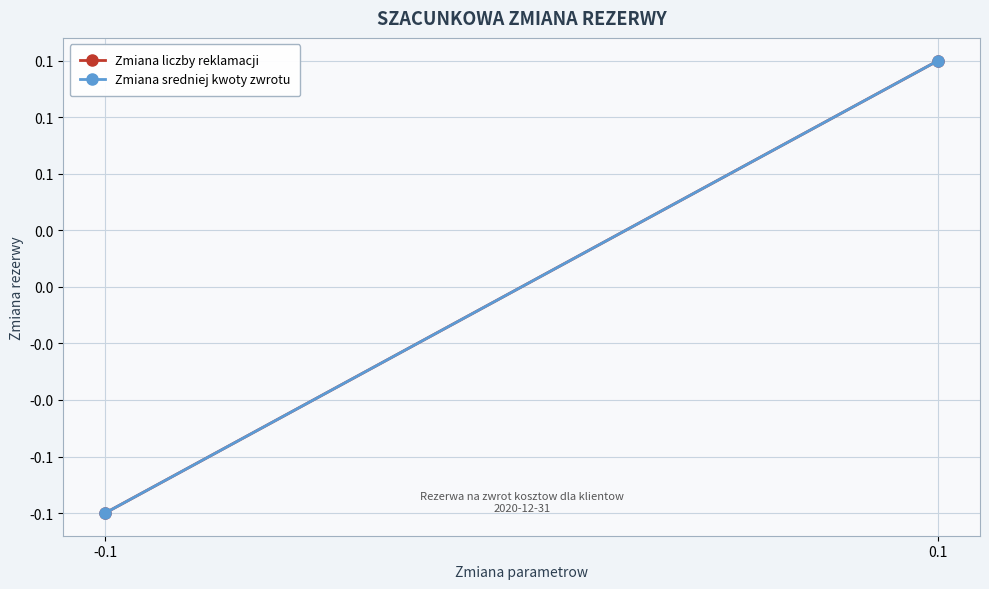

What is the maximum value for Zmiana sredniej kwoty zwrotu?

0.1